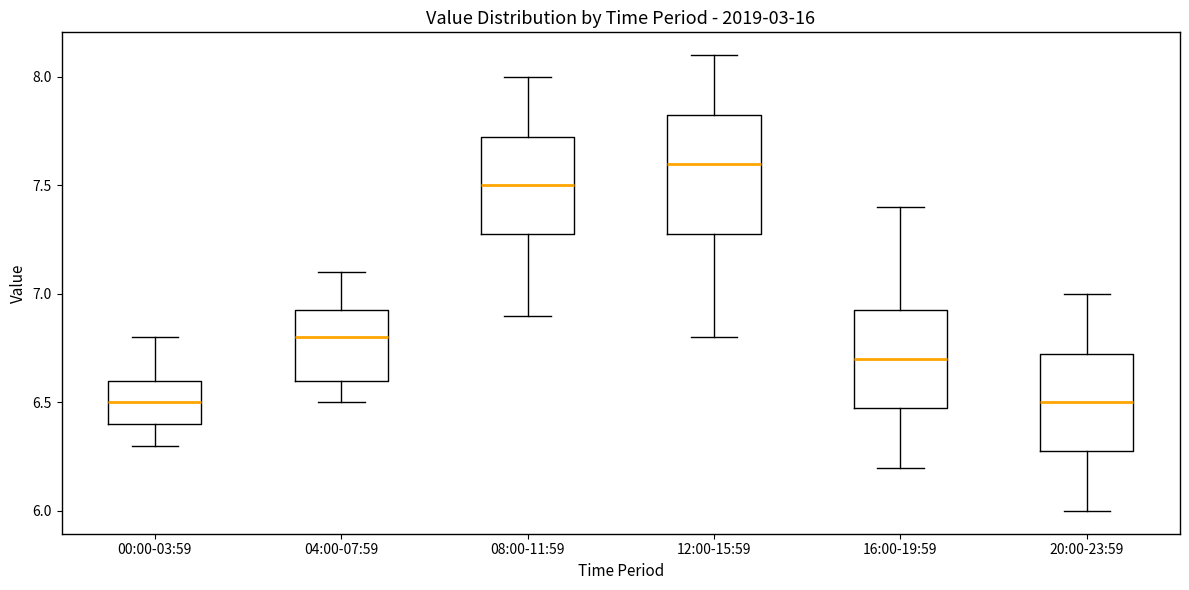

Which box is the tallest, from its lower edge to its upper edge?

12:00-15:59